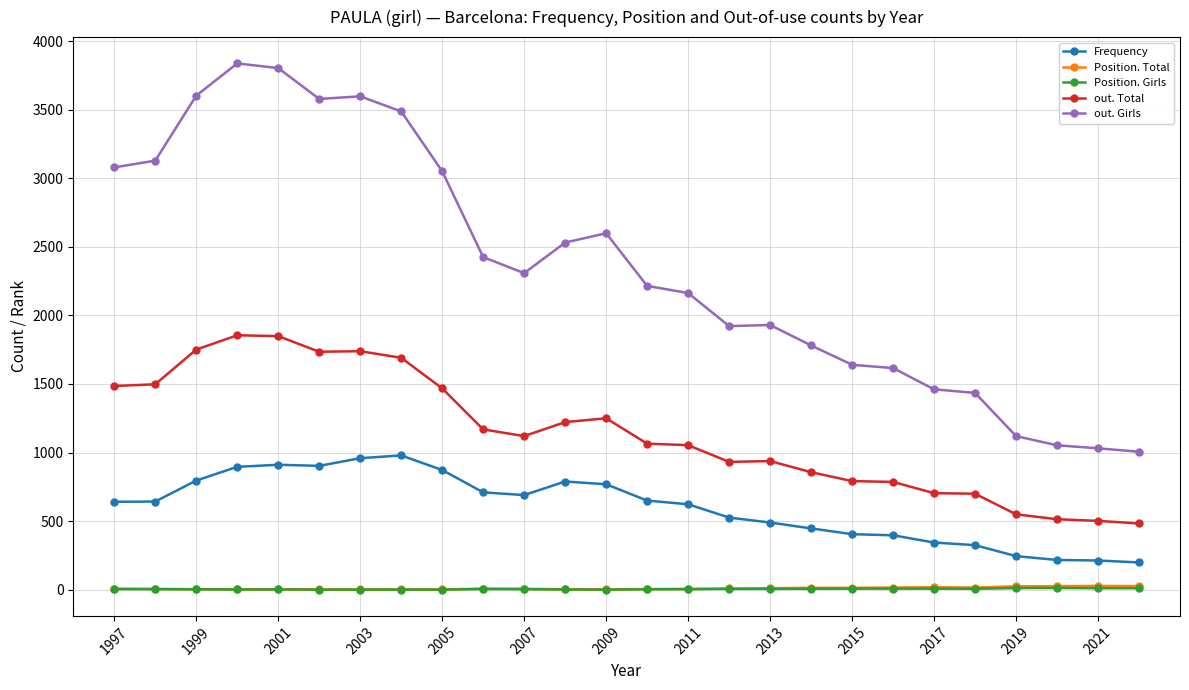

What is the lowest value of the Position. Total series?

2